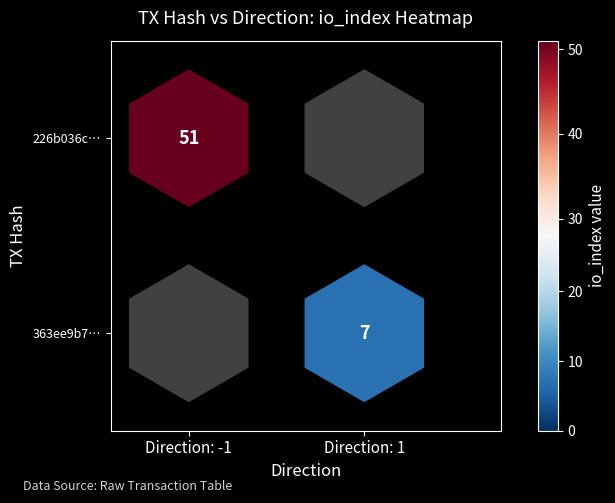

What is the difference between the highest and lowest values at io_index?

44